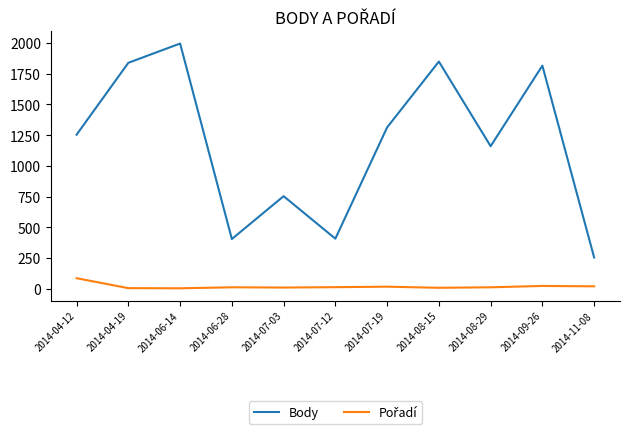

At which category is the sum across all series the highest?

2014-06-14